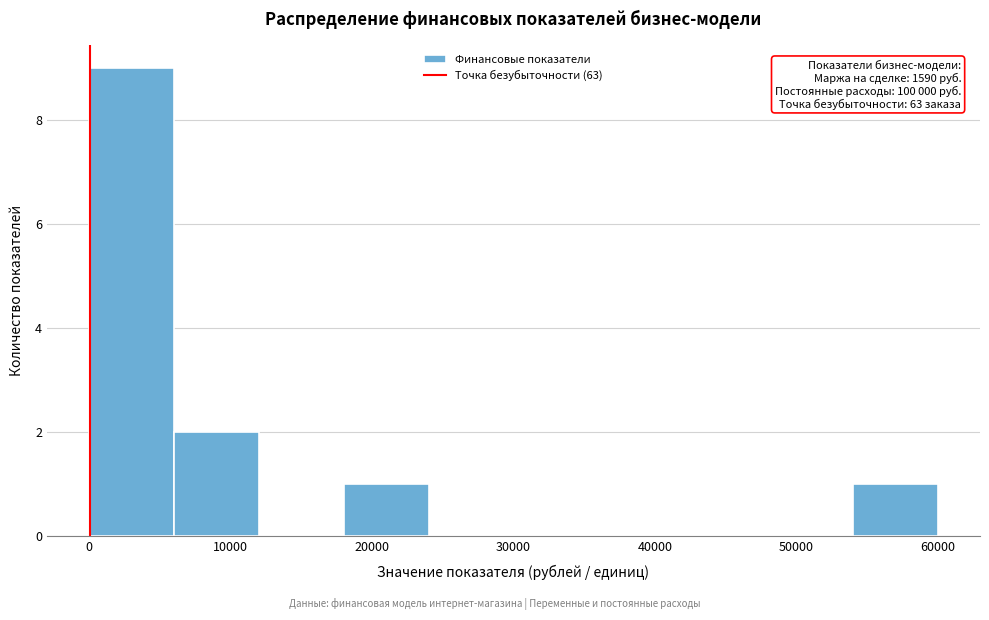

Which range on the x-axis has the tallest bar?

0 to 6000